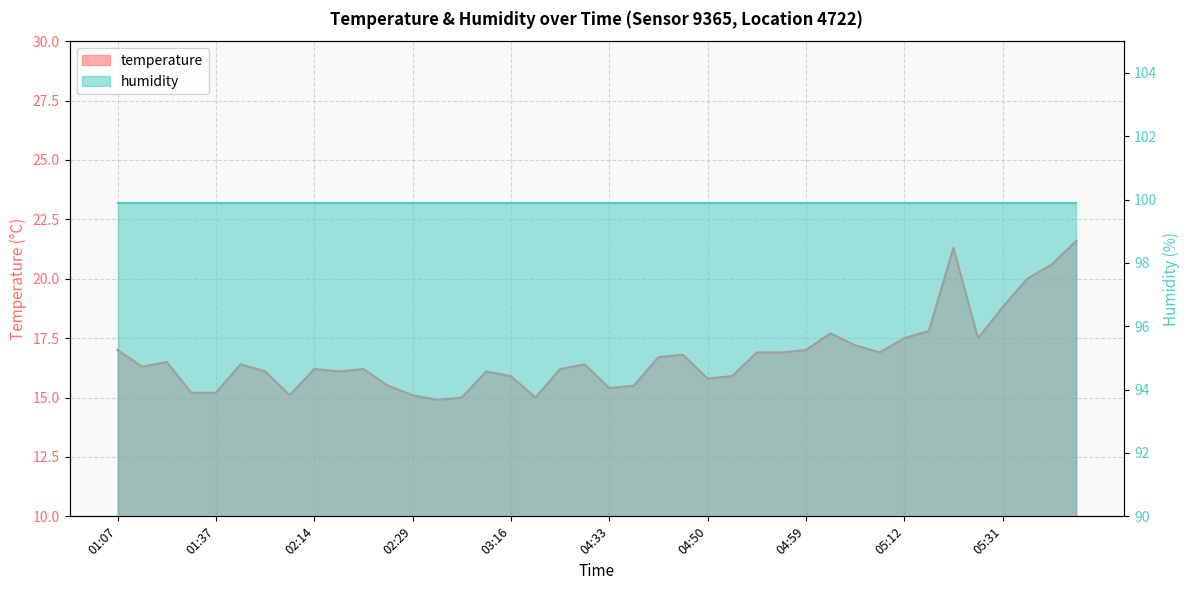

What is the label of the 33rd point from the left?

05:12